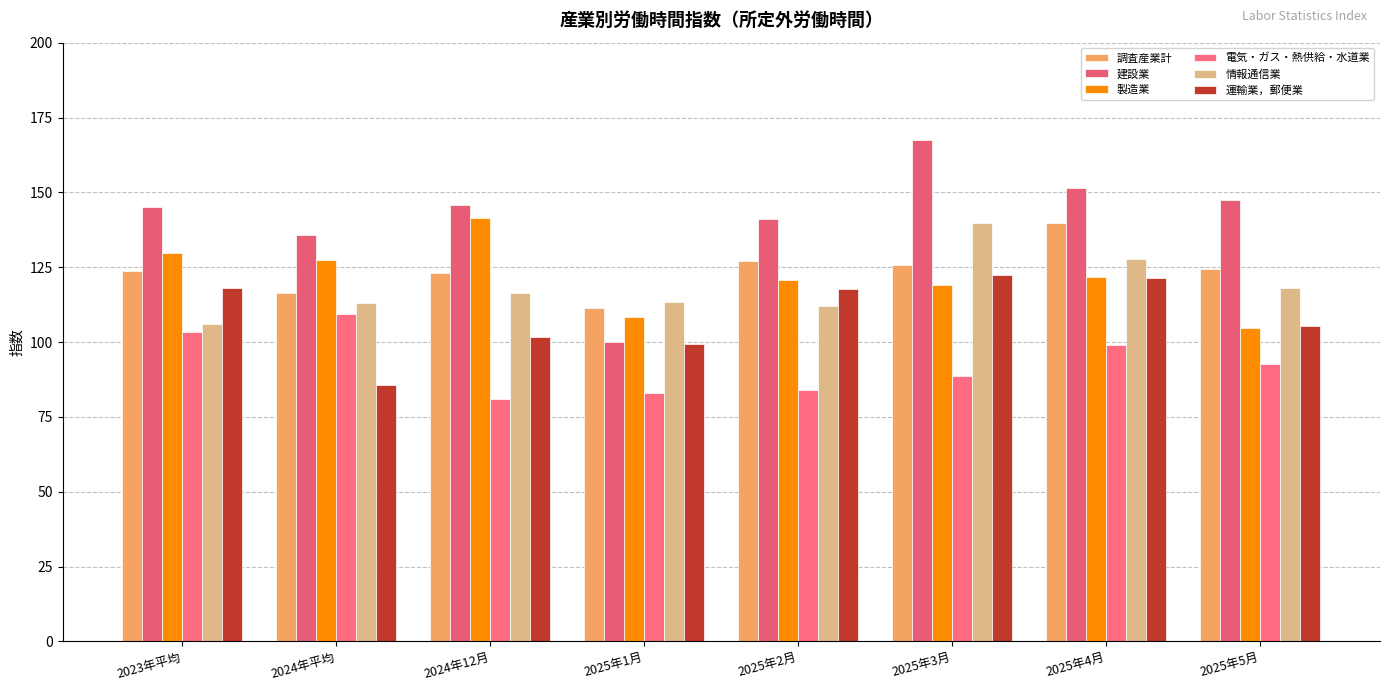

Where does the 製造業 series first go above 121?

2023年平均